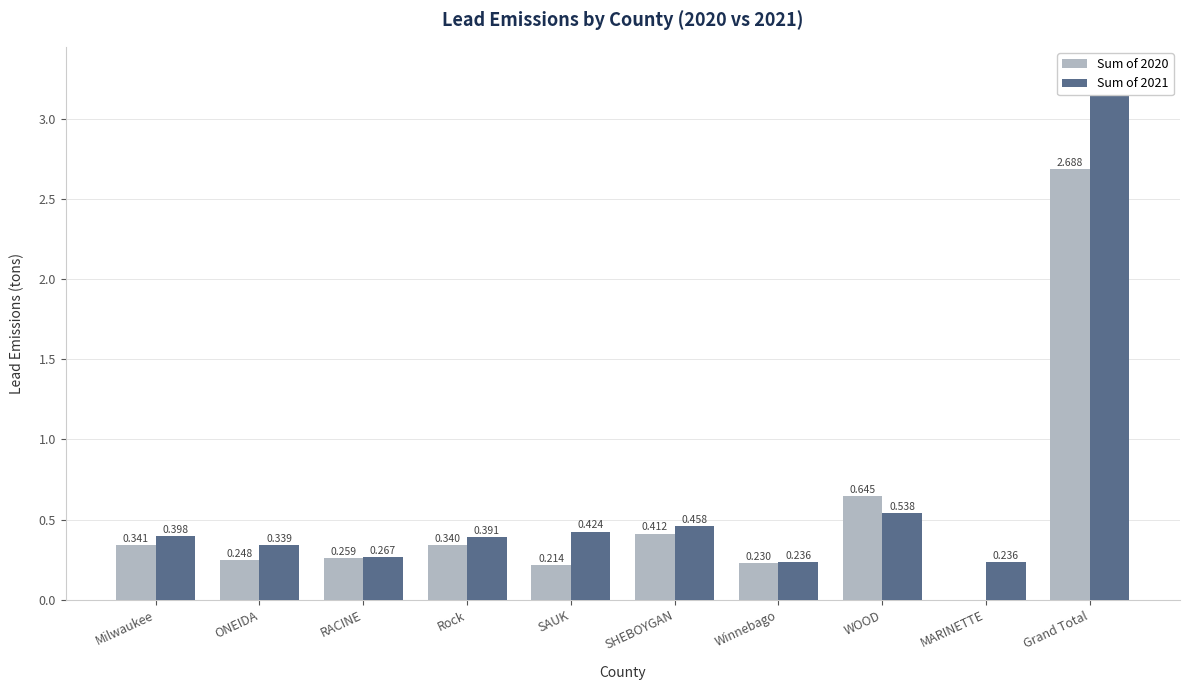

List the series in order of their overall mean, lowest first.

Sum of 2020, Sum of 2021